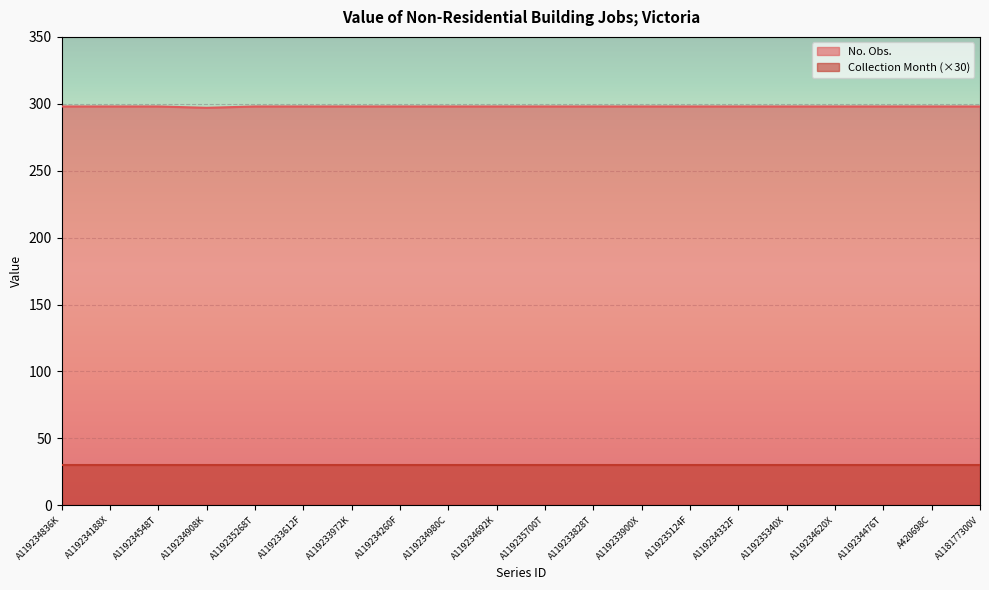

What is the difference between the highest and lowest values at A119234692K?

268